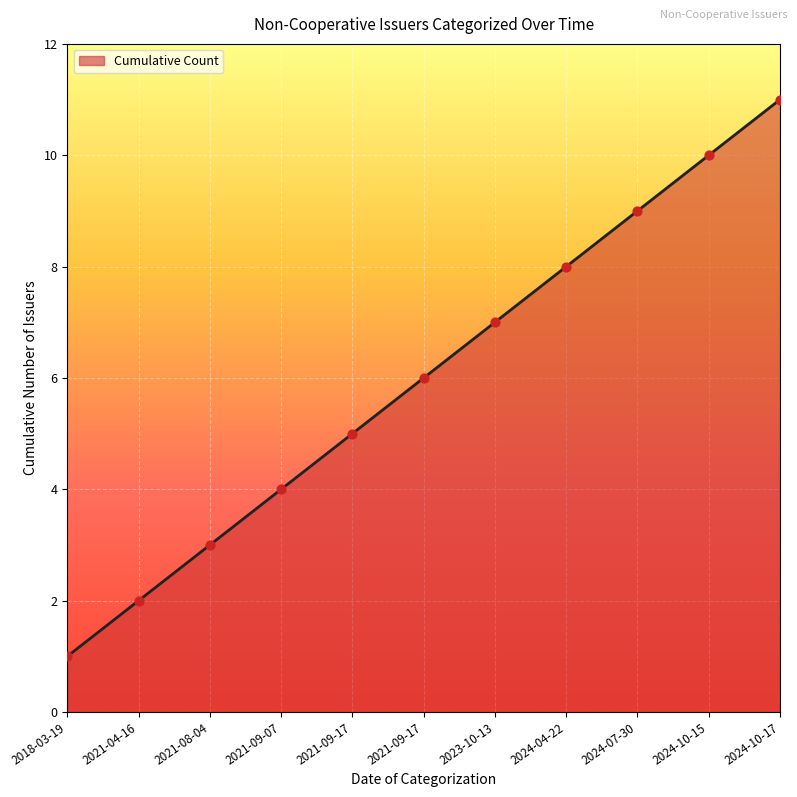

What is the change in value from 2021-09-17 to 2024-07-30?

+4